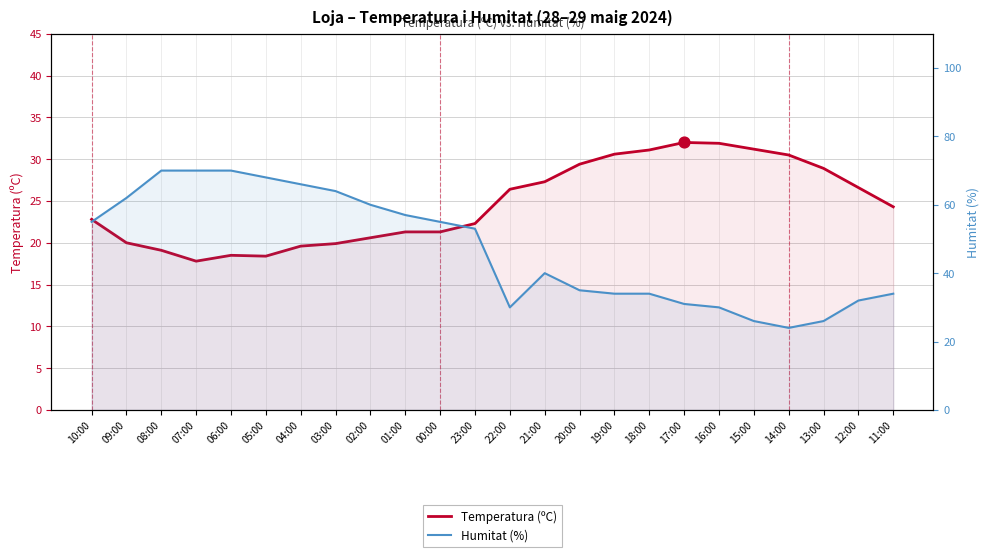

Which series has the widest spread of Y values?

Humitat (%)